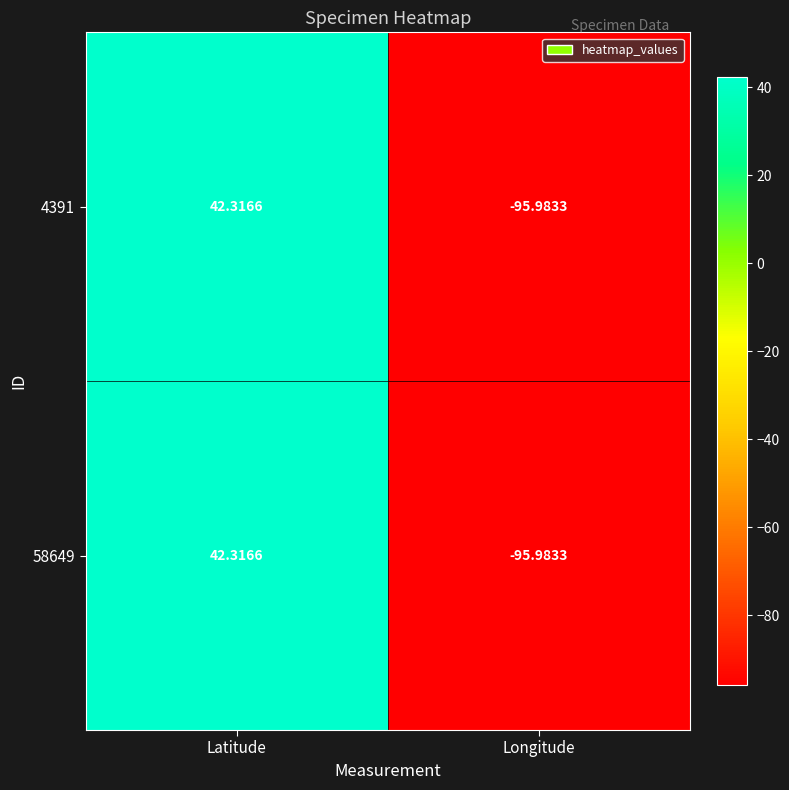

Which category has the highest value across all series?

Latitude